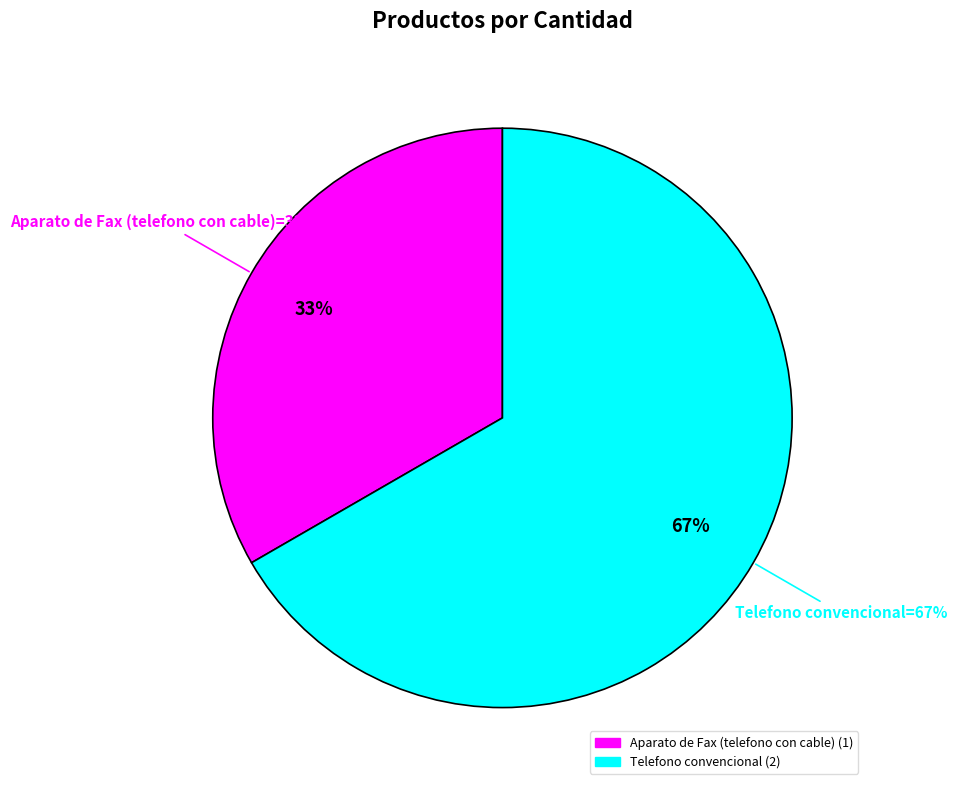

Which slice is the largest?

Telefono convencional